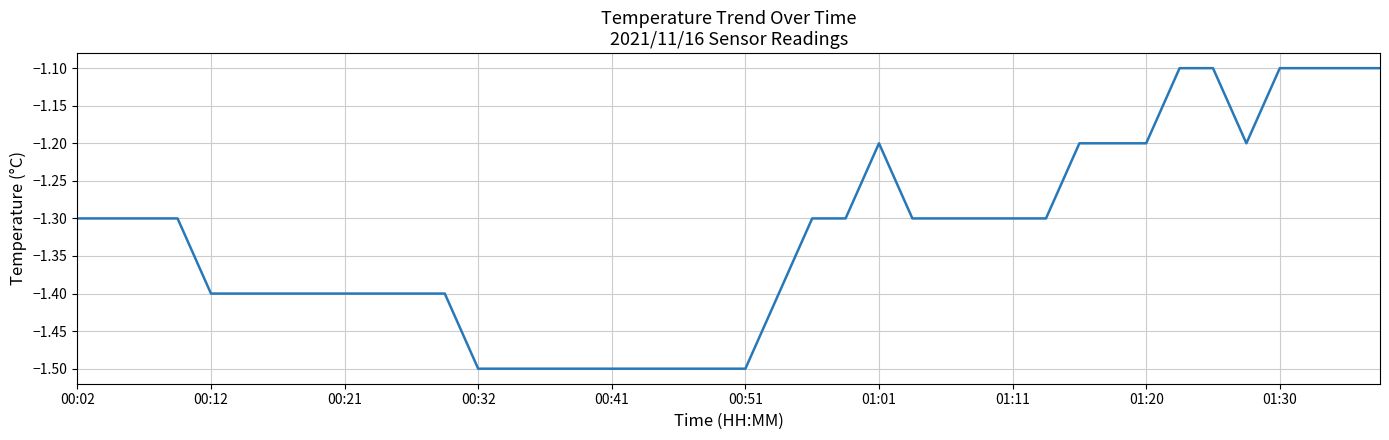

Reading right to left, transcribe all the data shown in this chart.

-1.1	-1.1	-1.1	-1.1	-1.2	-1.1	-1.1	-1.2	-1.2	-1.2	-1.3	-1.3	-1.3	-1.3	-1.3	-1.2	-1.3	-1.3	-1.4	-1.5	-1.5	-1.5	-1.5	-1.5	-1.5	-1.5	-1.5	-1.5	-1.4	-1.4	-1.4	-1.4	-1.4	-1.4	-1.4	-1.4	-1.3	-1.3	-1.3	-1.3